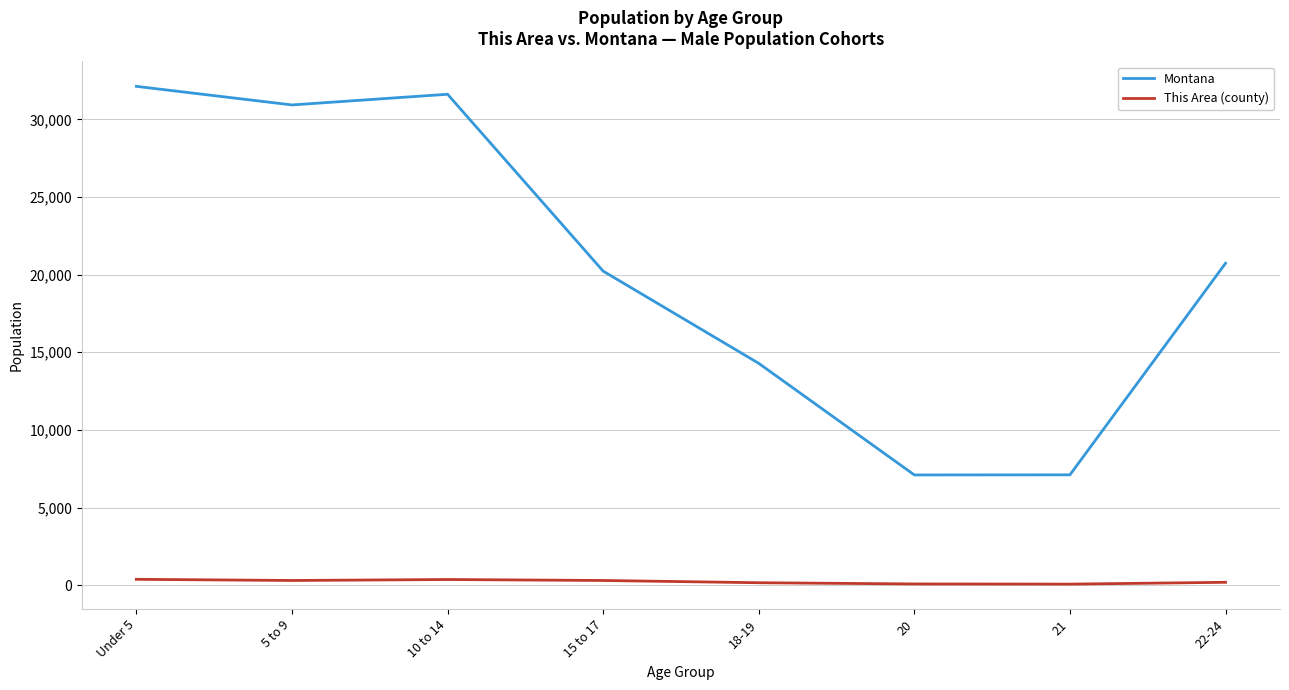

Where does the Montana series first go above 20734?

Under 5